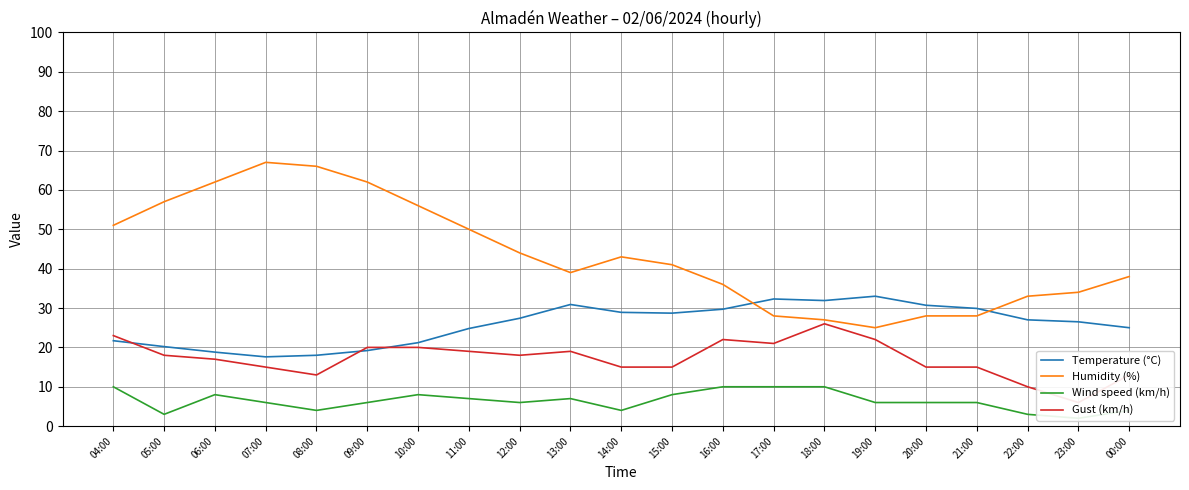

How many data points does each series have?

21